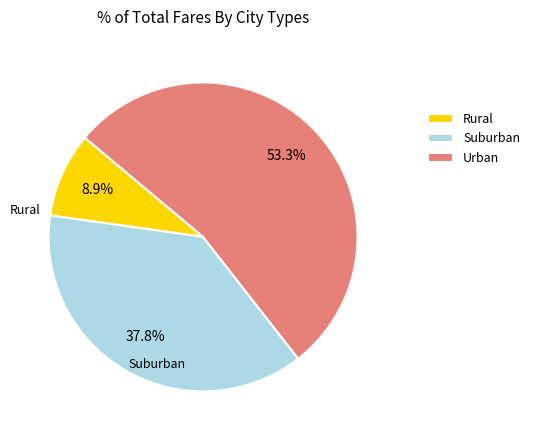

Is Urban the majority of the pie?

Yes